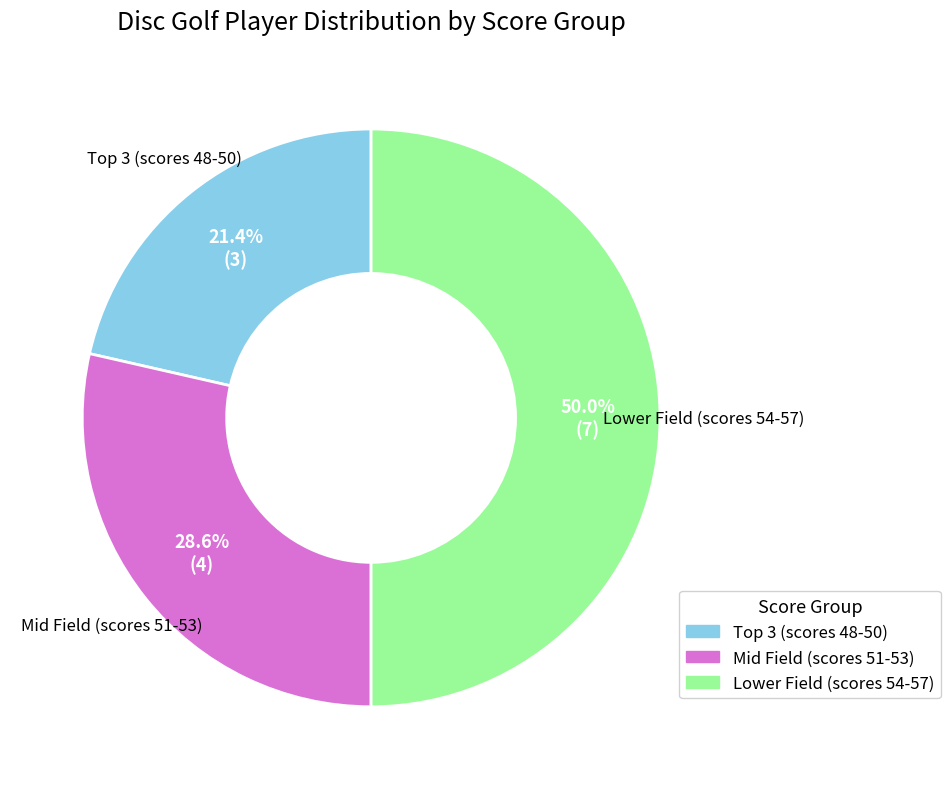

To the nearest percent, what is the difference between the largest and smallest slice percentages?

29%